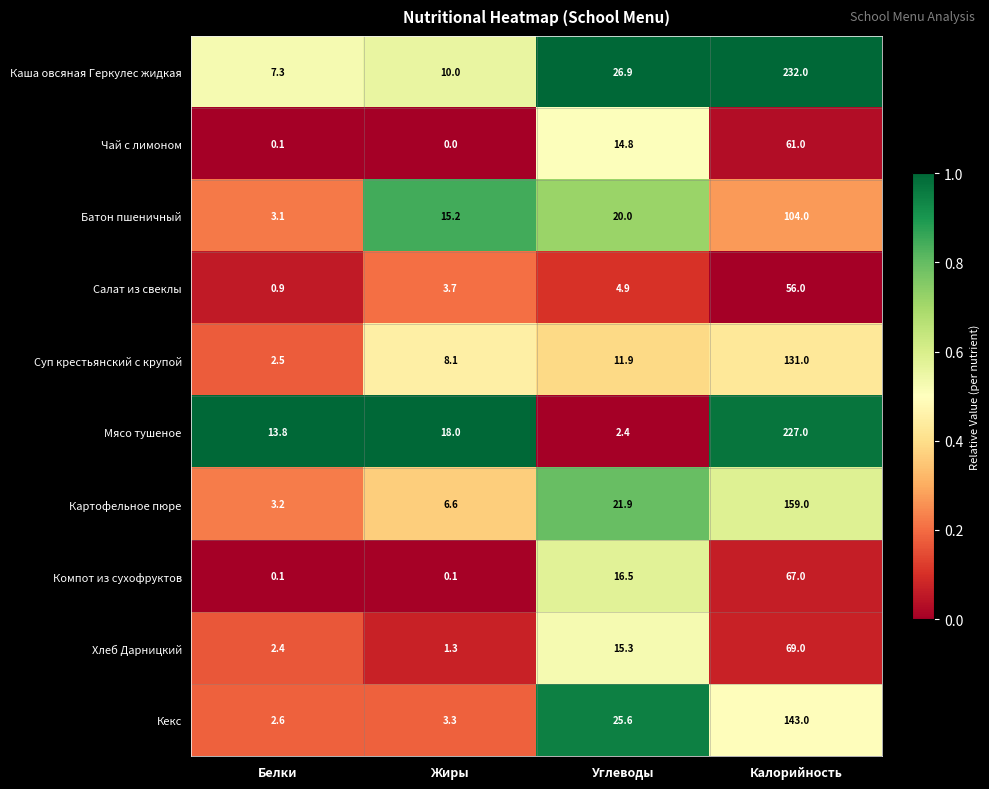

The value of Мясо тушеное at Жиры is 3.7. True or false?

False